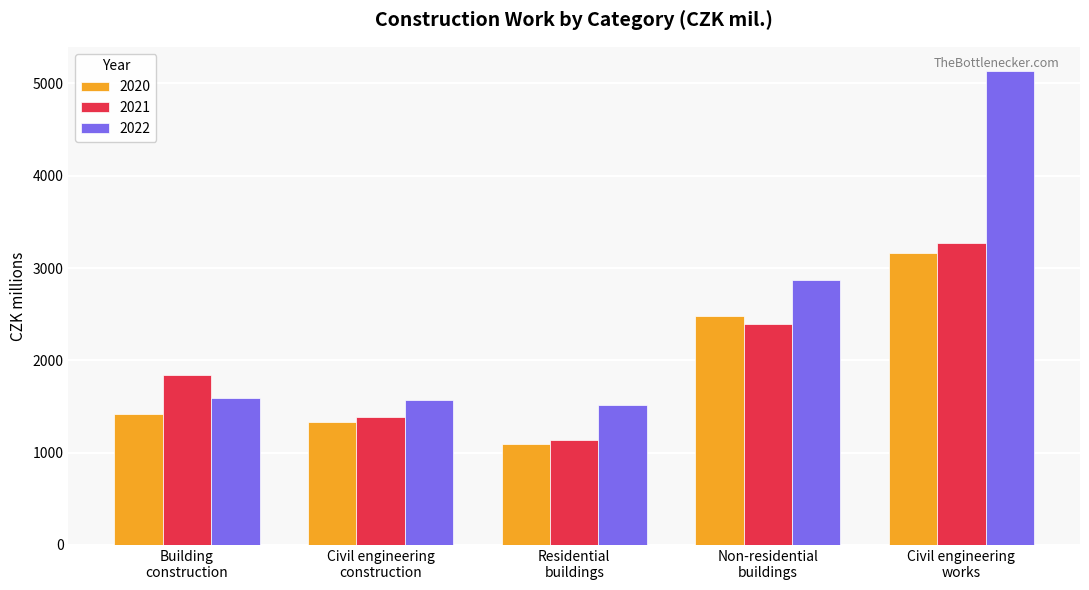

Is it true that 2020 equals 1490 at Residential
buildings?

False